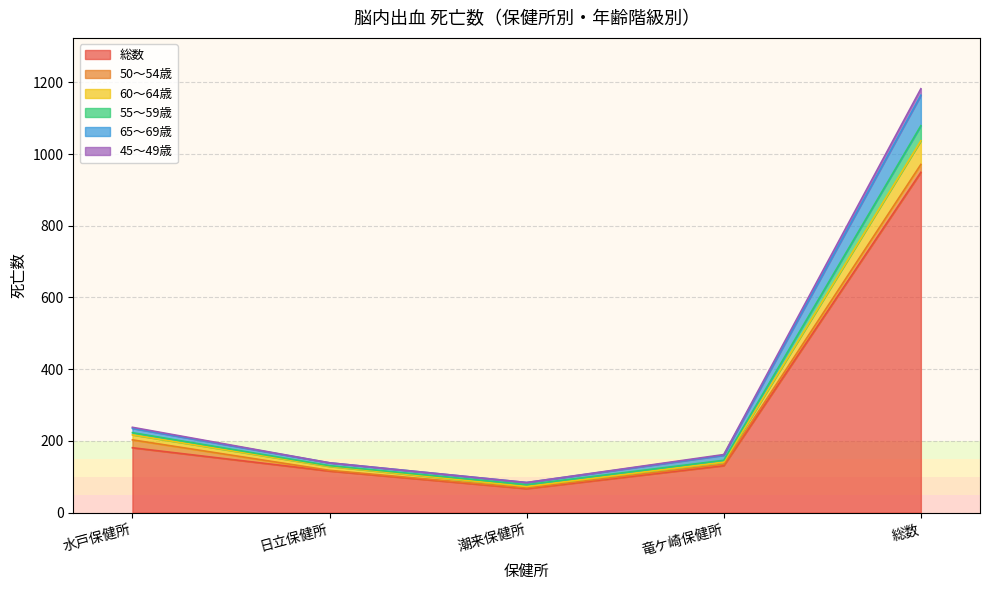

At which category is the sum across all series the highest?

総数